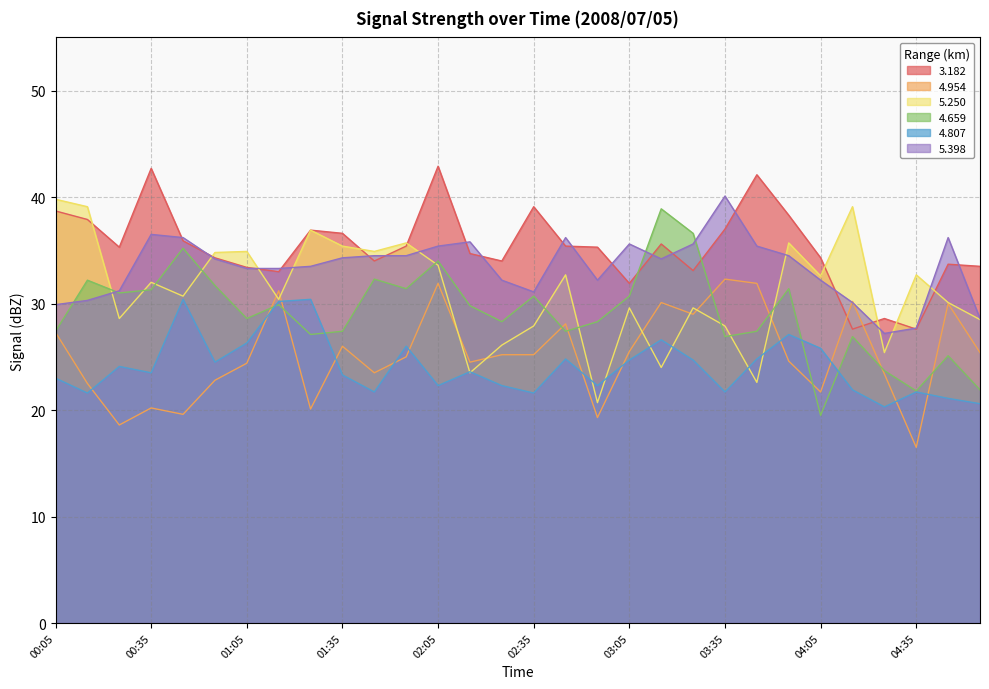

What position from the left is 04:15?

26